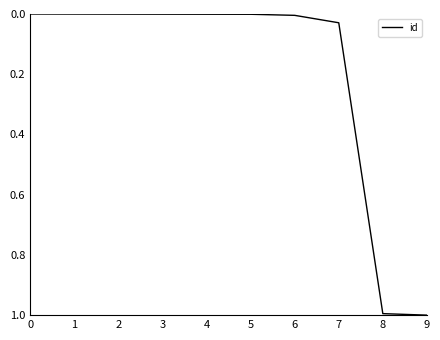

What is the maximum value shown in the chart?

1.0